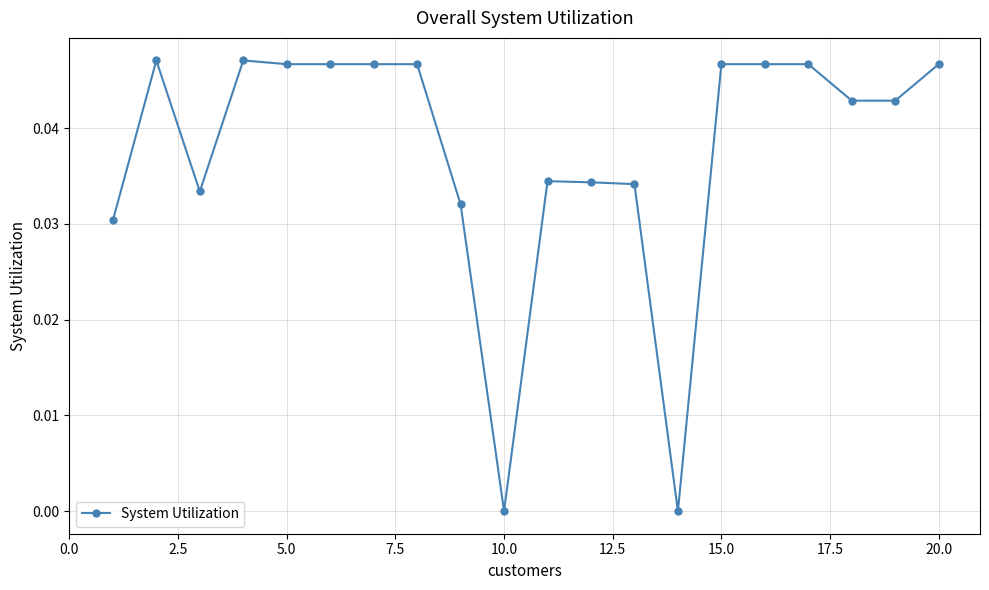

Does the chart have visible grid lines?

Yes